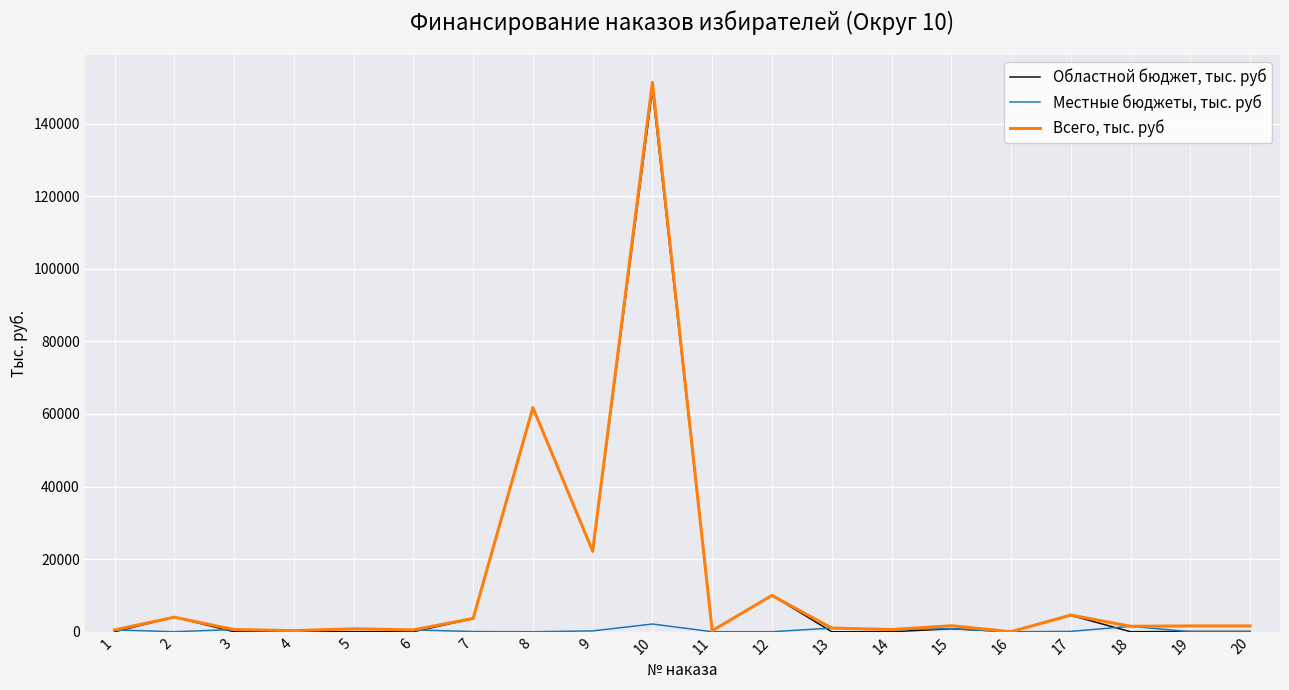

What is the highest value of the Всего, тыс. руб series?

151362.6